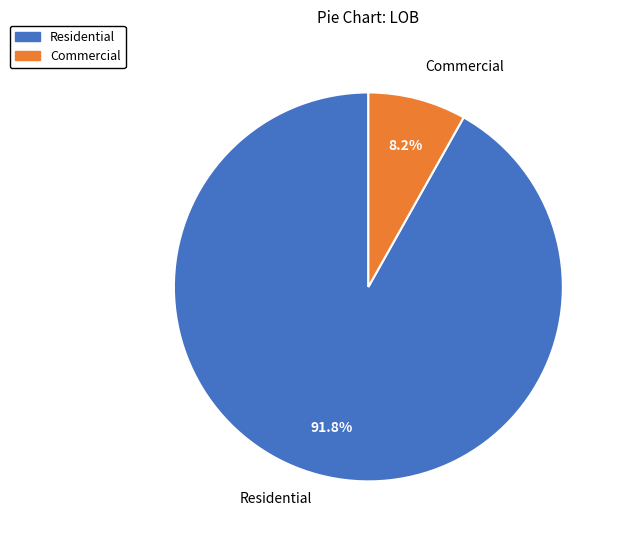

What is the smallest slice in the pie chart?

Commercial